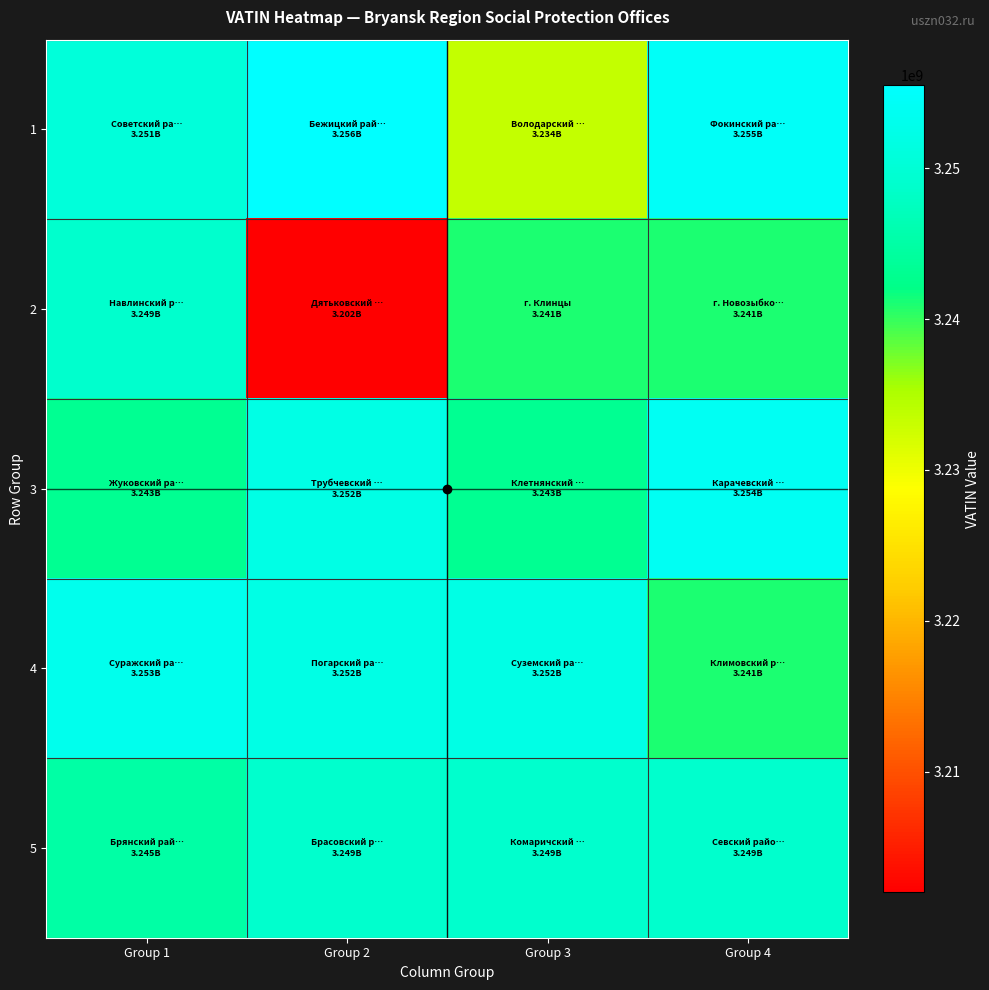

Reading left to right, list all the values displayed in this chart.

1: Group 1=3250511638	Group 2=3255507427	Group 3=3233502440	Group 4=3254505392
2: Group 1=3249002509	Group 2=3202011314	Group 3=3241005459	Group 4=3241005635
3: Group 1=3243002767	Group 2=3252003742	Group 3=3243002750	Group 4=3254006393
4: Group 1=3253003287	Group 2=3252003750	Group 3=3252003816	Group 4=3241005498
5: Group 1=3245005329	Group 2=3249002548	Group 3=3249002530	Group 4=3249002499